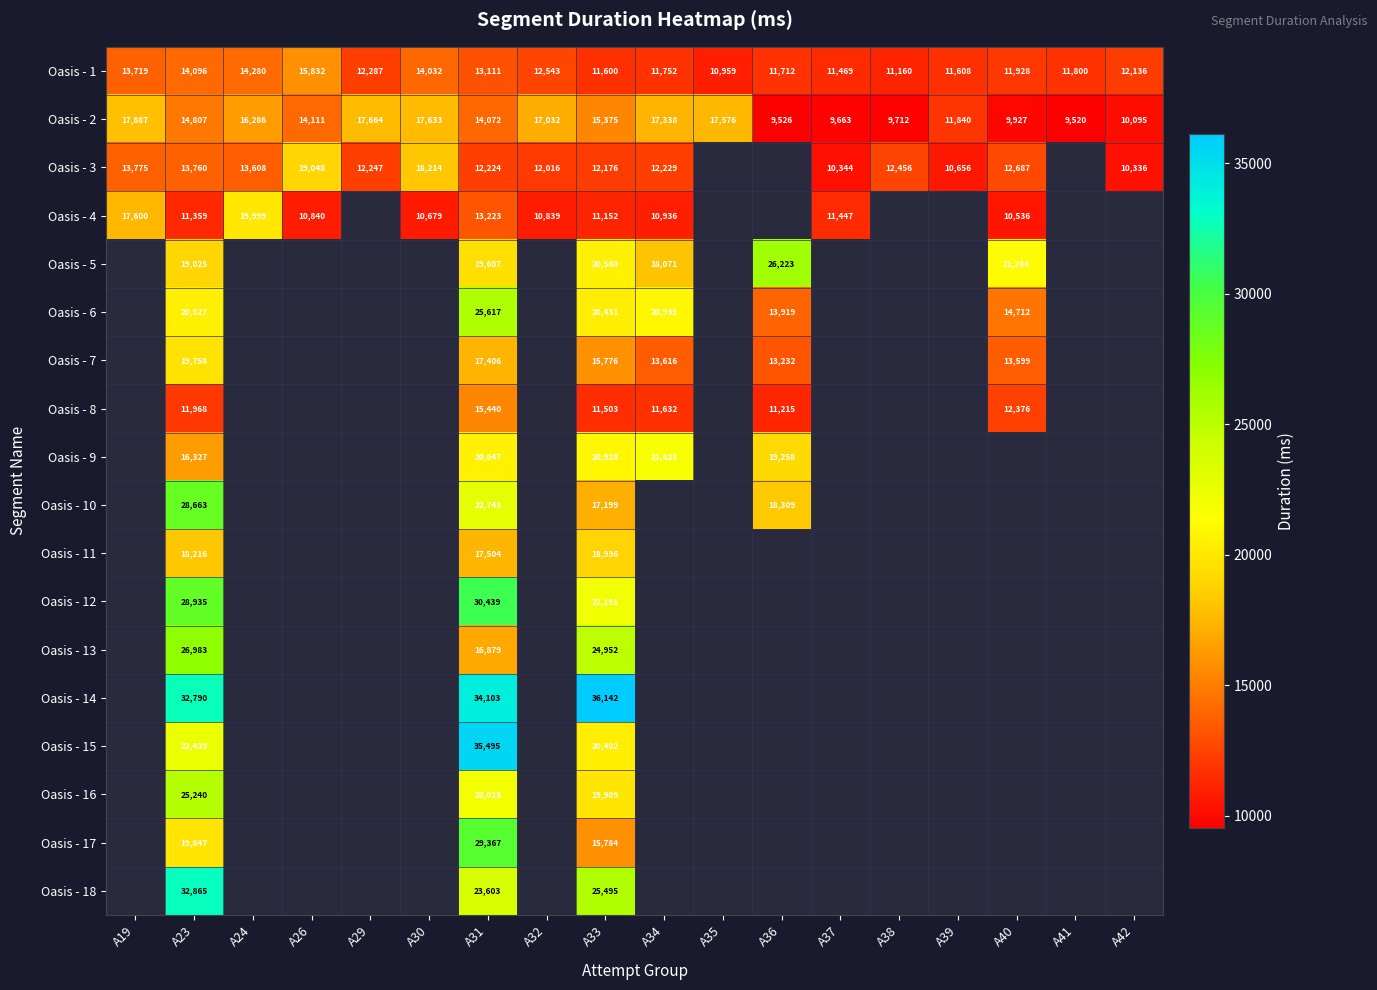

Which category has the highest value across all series?

A33